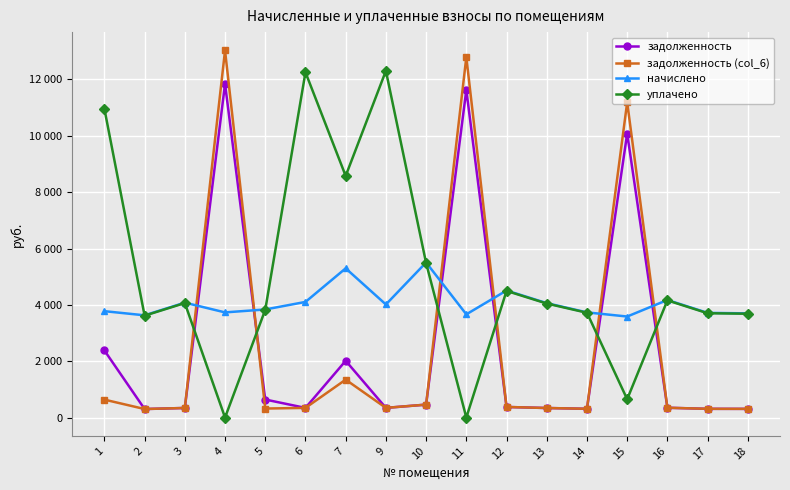

What is the highest value of the начислено series?

5503.7